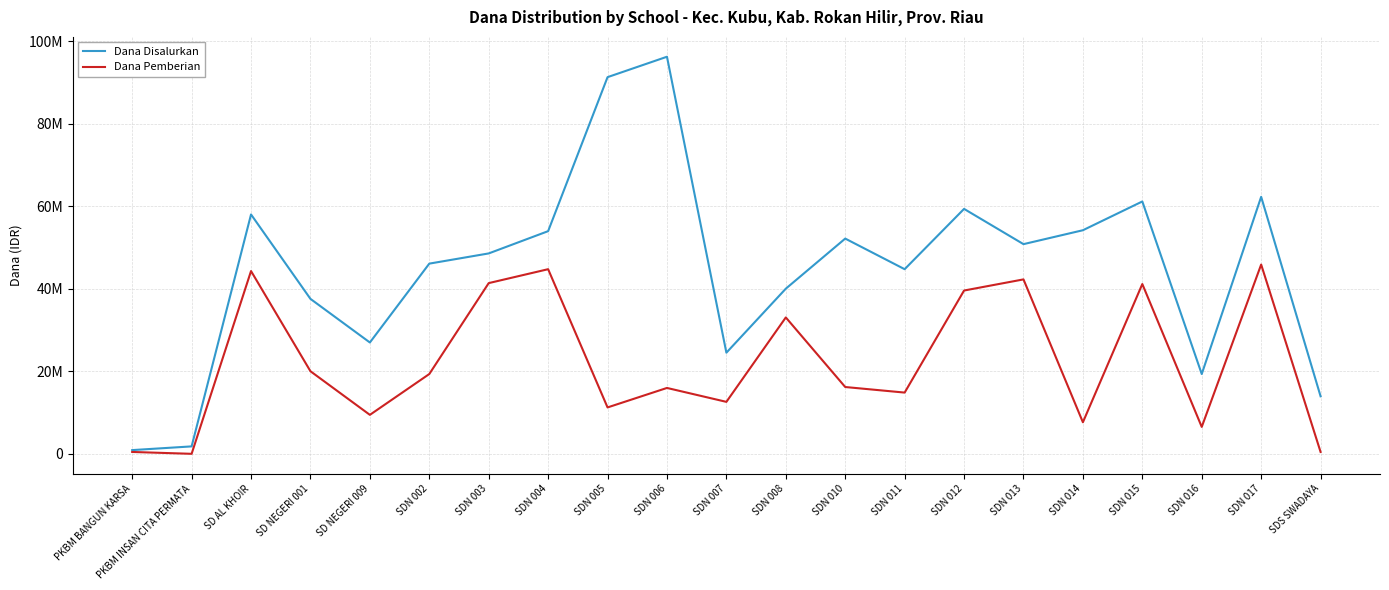

What is the value of the Dana Pemberian point at the 19th from the left?

6525000